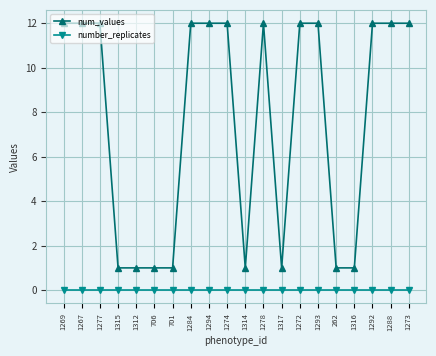

Reading left to right, extract all data points from this chart.

num_values: 12	12	12	1	1	1	1	12	12	12	1	12	1	12	12	1	1	12	12	12
number_replicates: 0	0	0	0	0	0	0	0	0	0	0	0	0	0	0	0	0	0	0	0